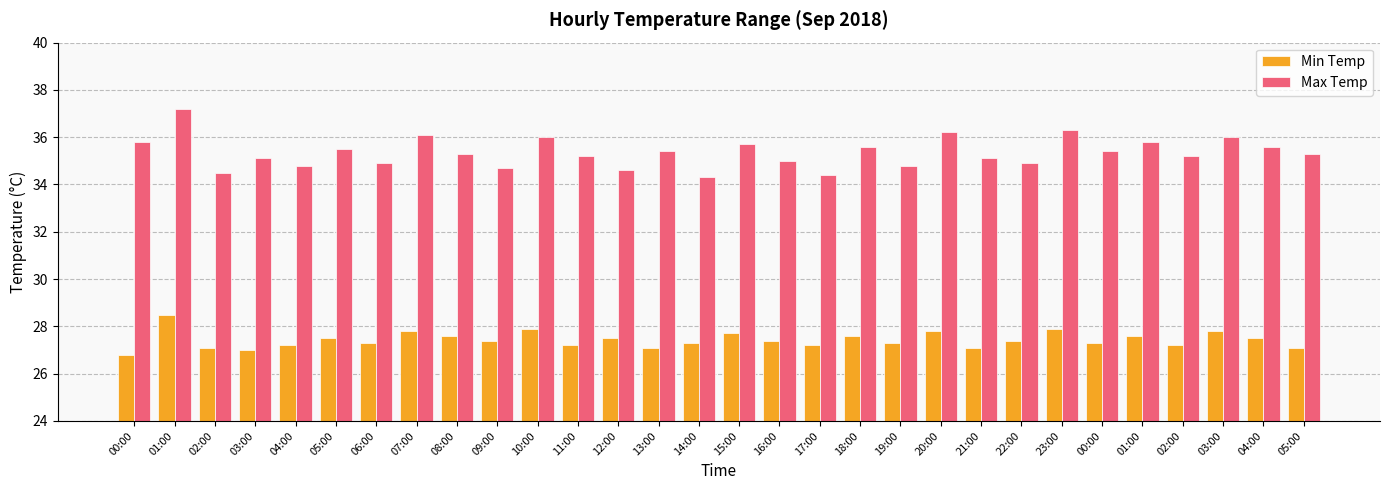

Does the chart contain stacked bars?

No